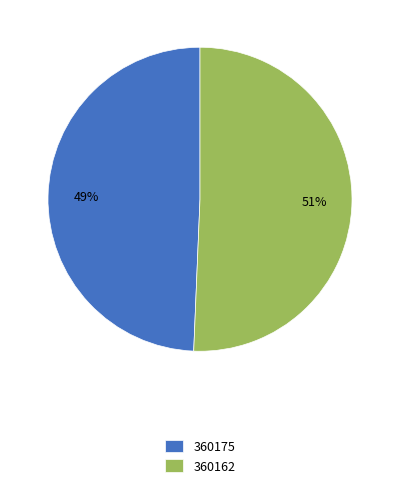

Rank the categories by value from highest to lowest.

360162, 360175